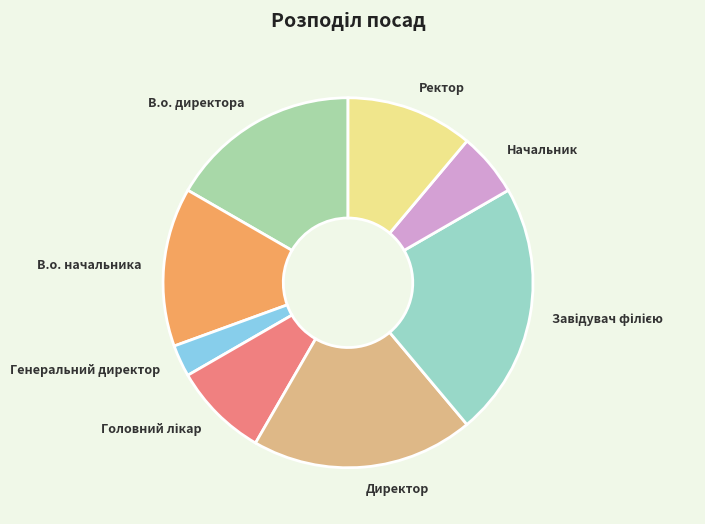

Is it true that Начальник is 13% of the pie?

False